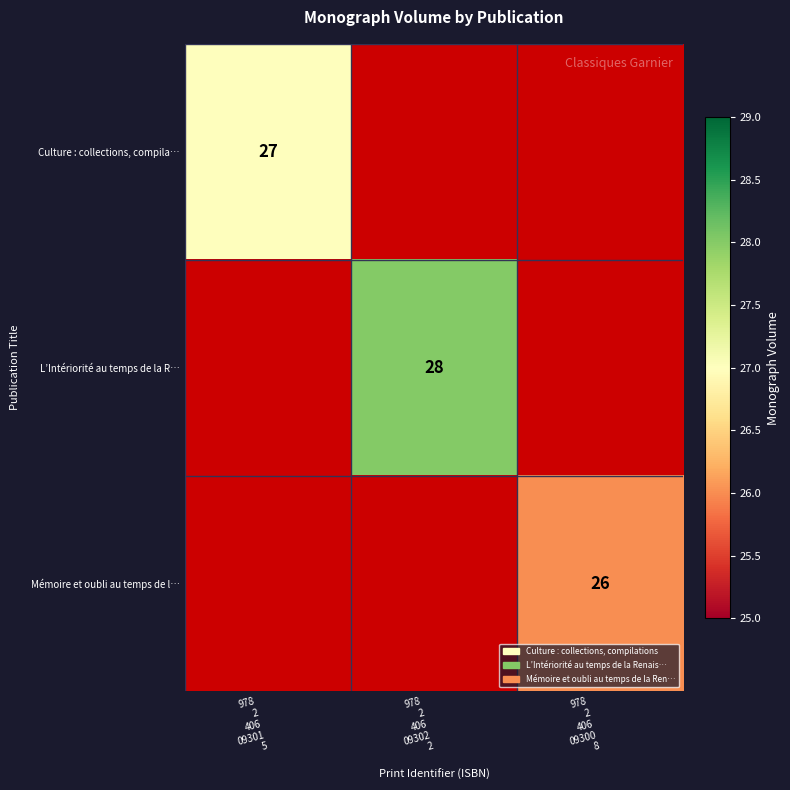

The Mémoire et oubli au temps de l… series shows 26.0 at 978 2 406 09300 8. True or false?

True